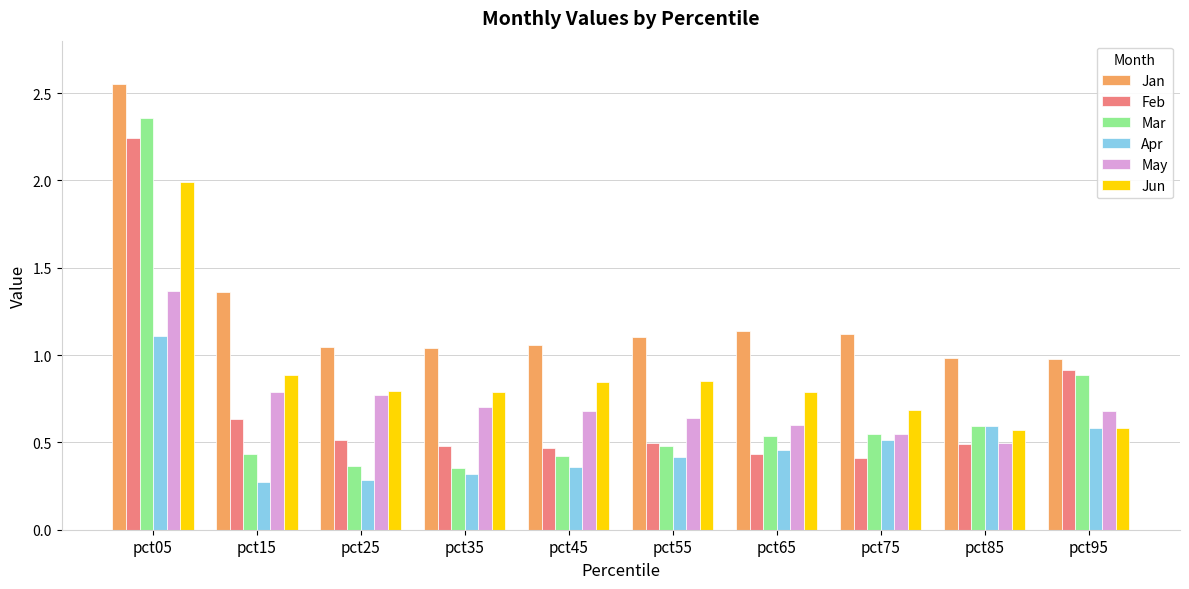

What is the spread (max minus min) of values at pct35?

0.7